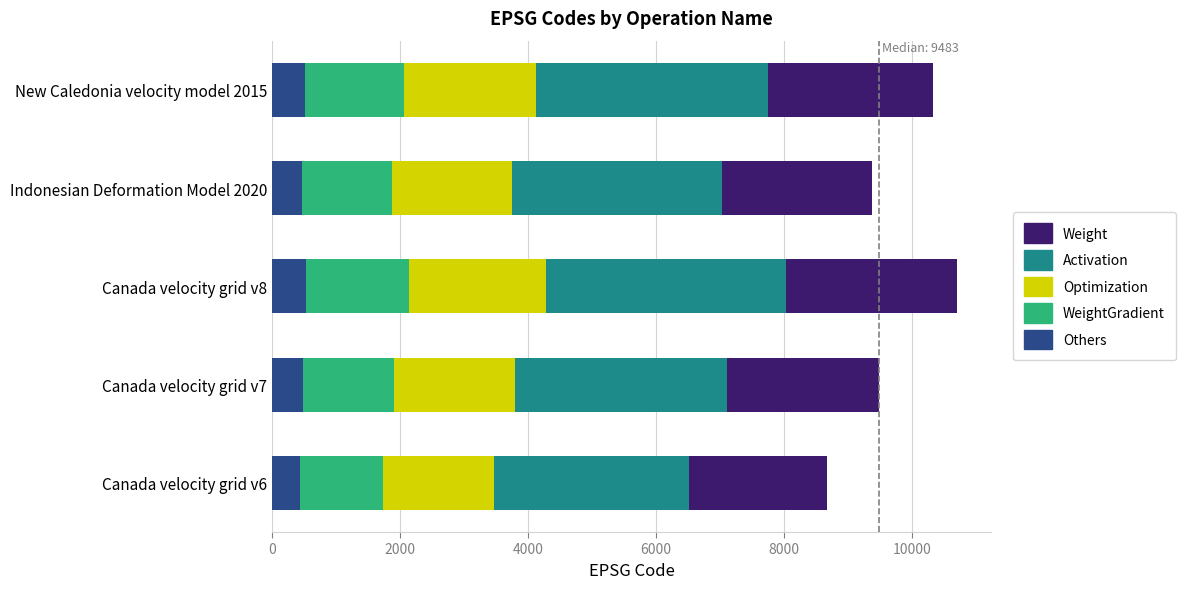

The Others series shows 468.8 at Indonesian Deformation Model 2020. True or false?

True